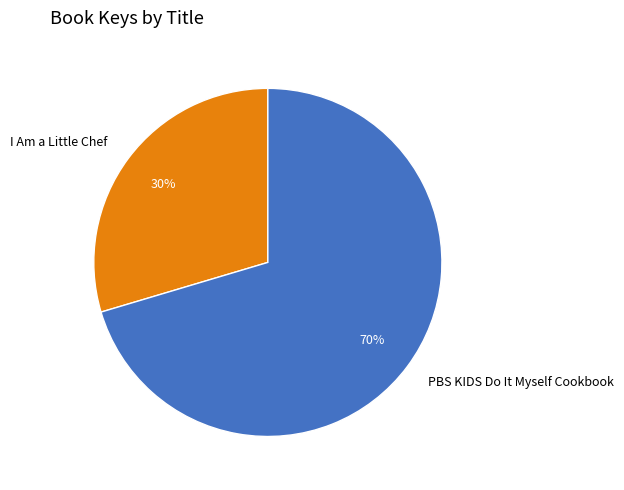

Which category has the smallest portion of the pie?

I Am a Little Chef